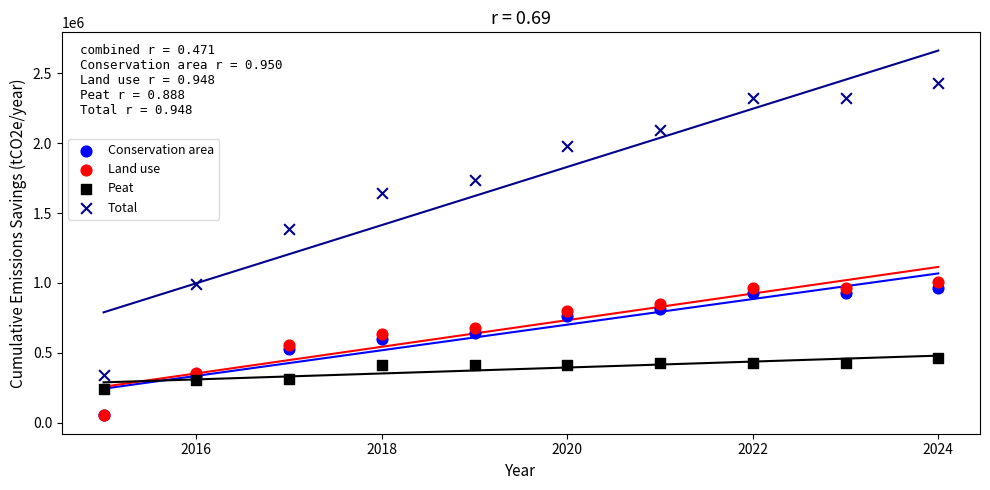

What are all the series names shown in the legend?

Conservation area, Land use, Peat, Total